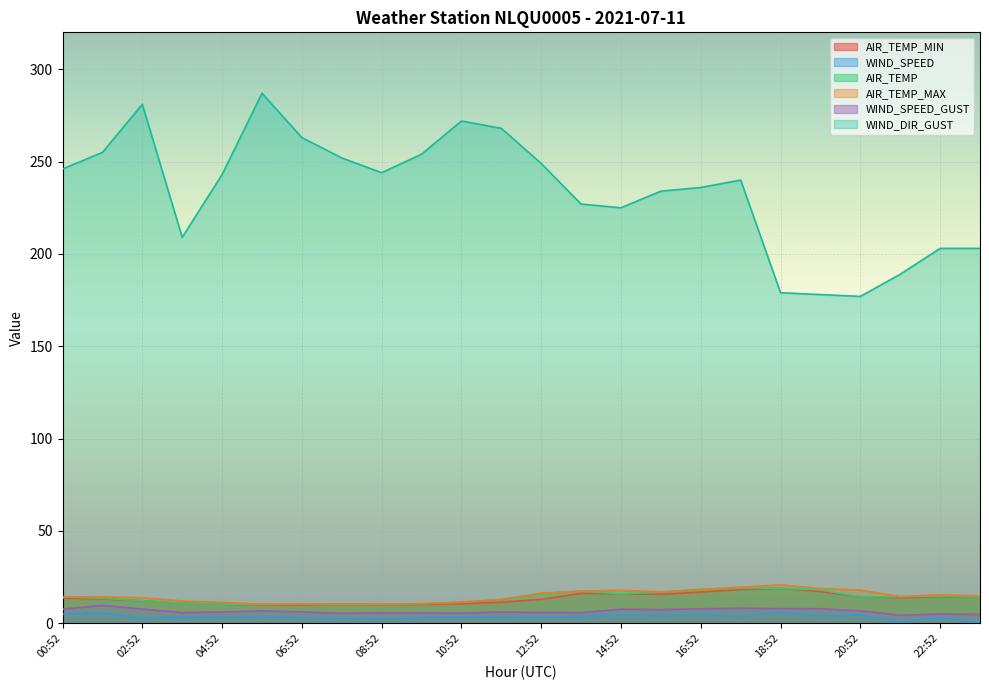

True or false: WIND_SPEED_GUST has a value of 7.8 at 12:52.

False